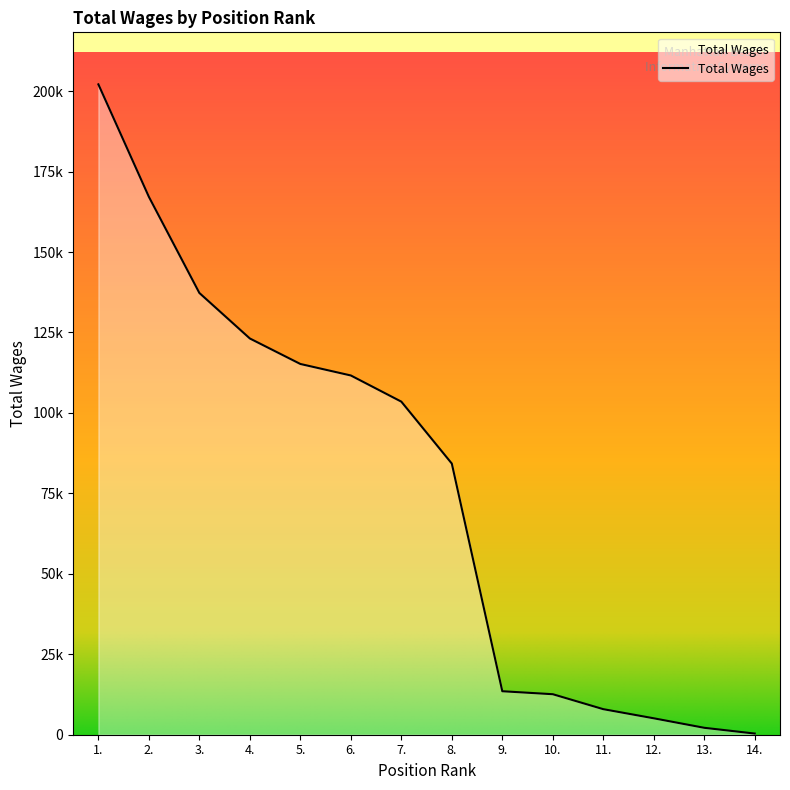

At which category does the chart reach its peak across all series?

1.